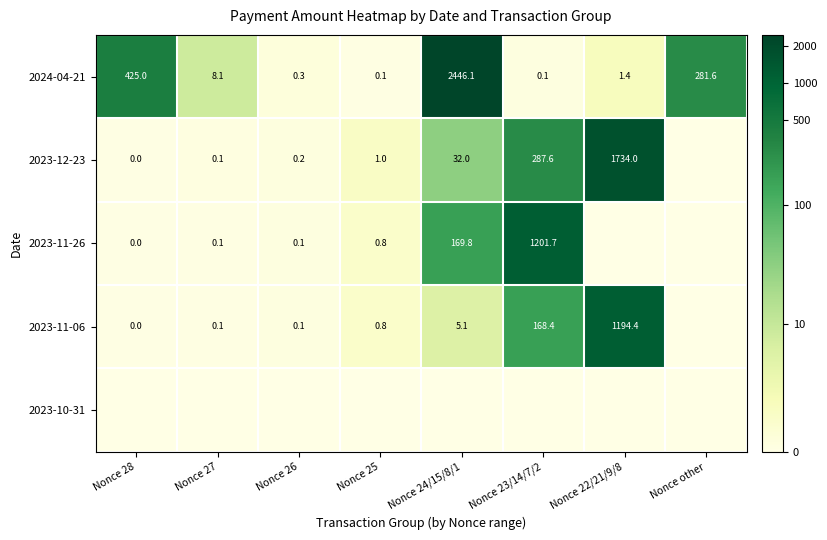

True or false: 2024-04-21 has a value of 1.4 at Nonce 22/21/9/8.

True